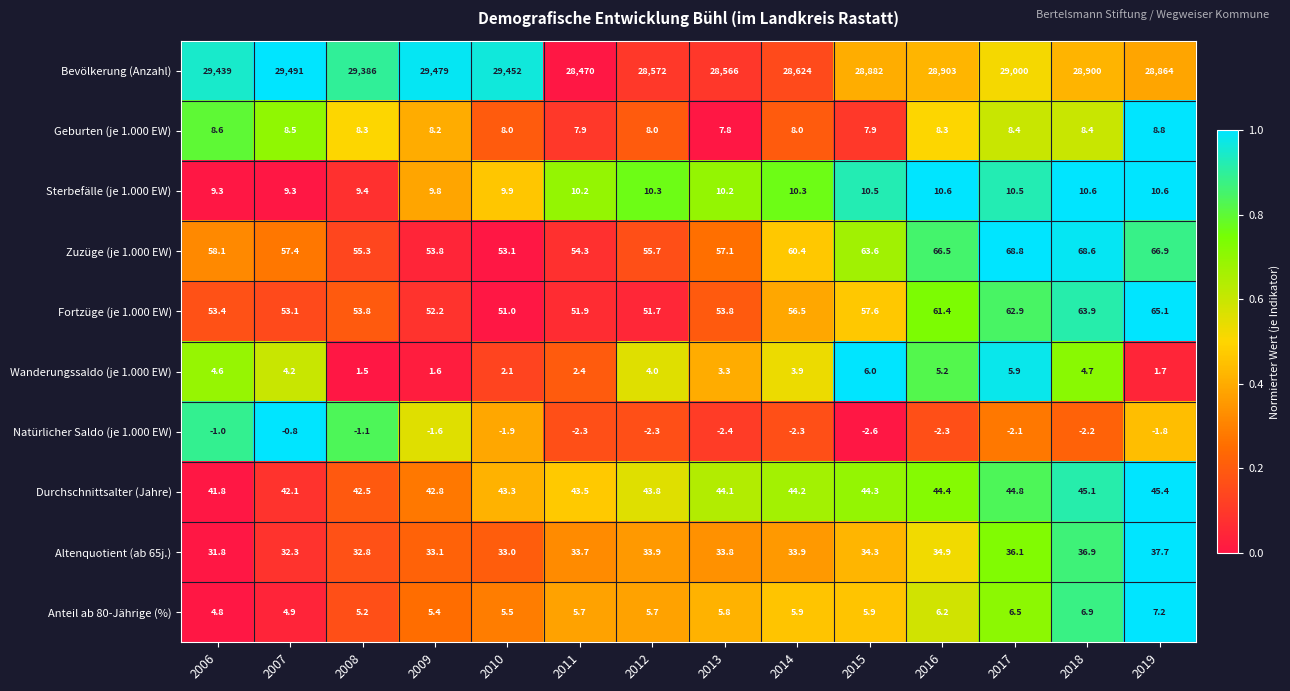

Which category has the lowest value across all series?

2015